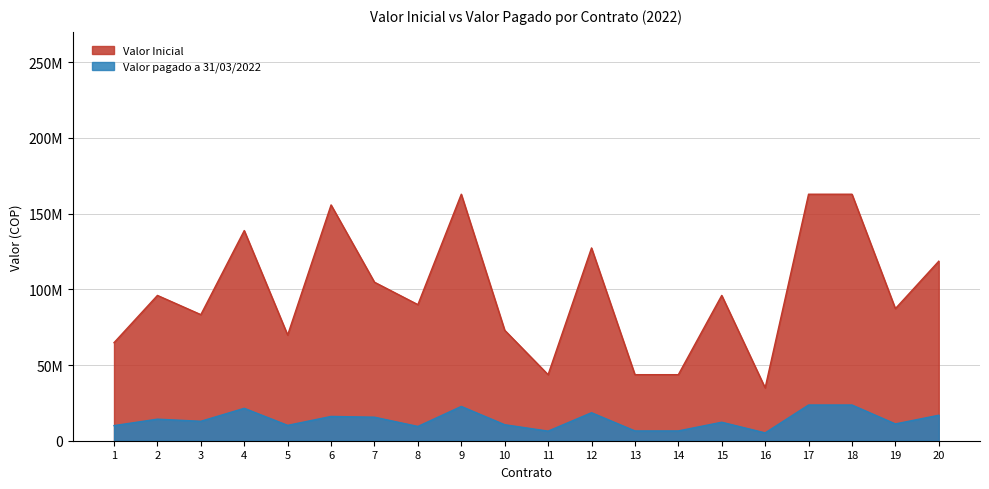

True or false: Valor Inicial has more than 0 interior local peaks.

True